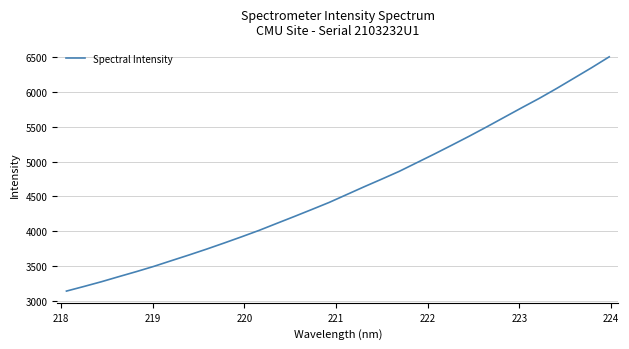

What is the difference between the maximum and minimum values?

3369.4